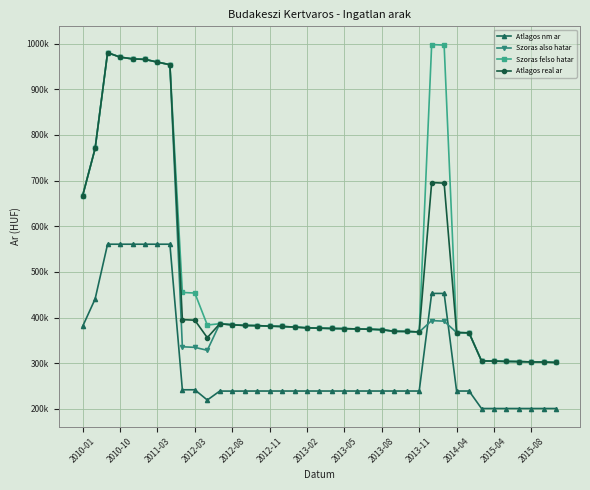

Is this an area chart (filled region under the line)?

No